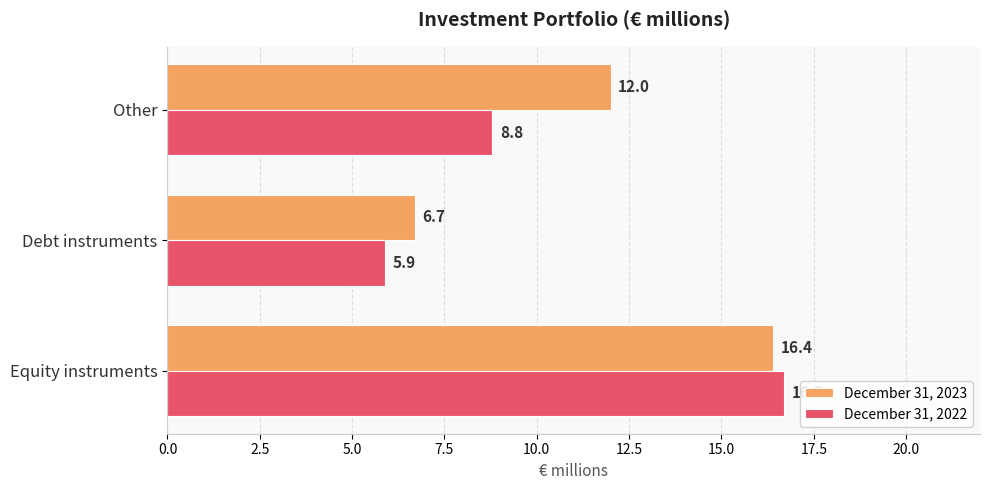

What is the average value of the December 31, 2022 series?

10.5